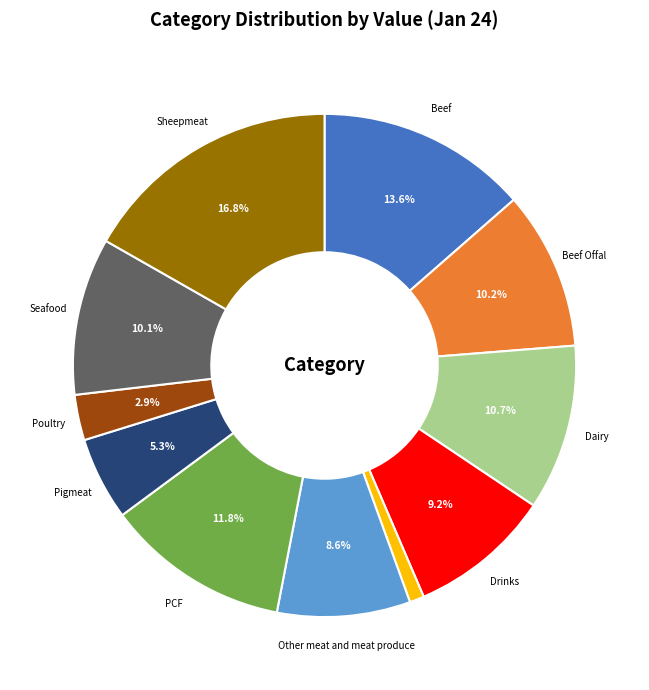

Is there any slice that represents more than half of the pie?

No